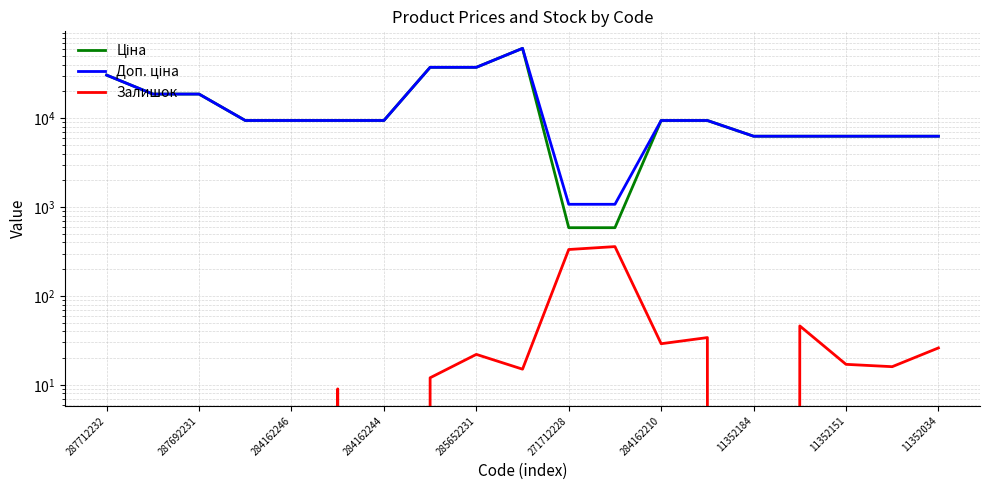

What is the label of the 10th point from the right?

11352034